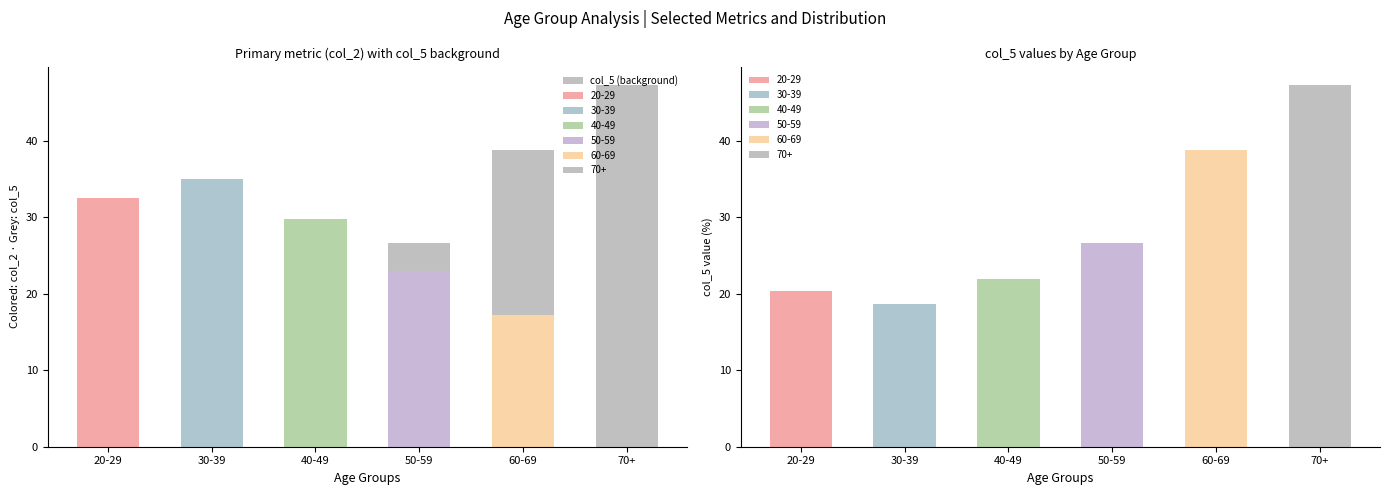

At how many categories does at least one series exceed 25?

6